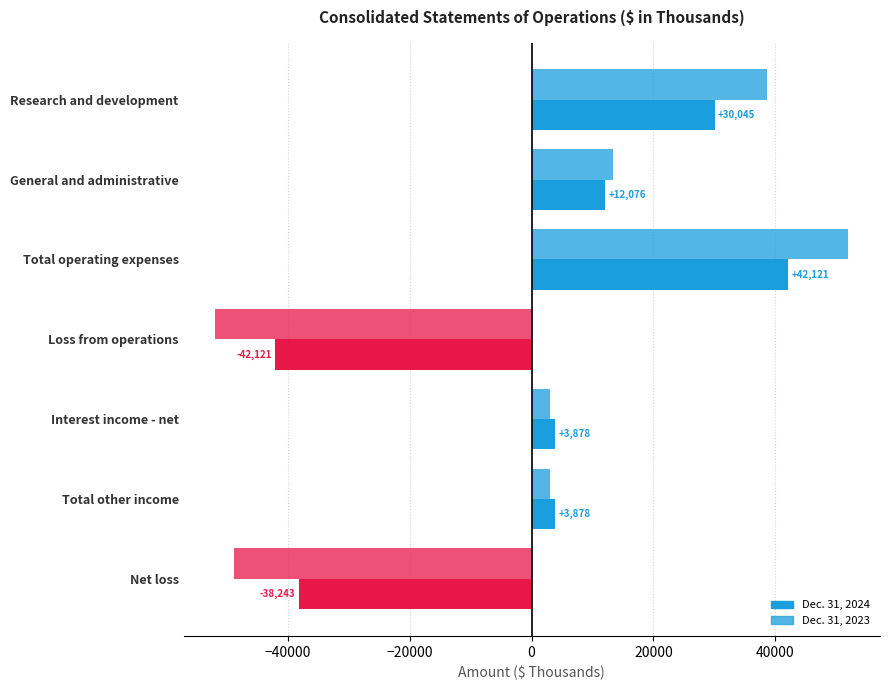

How many data points does each series have?

7